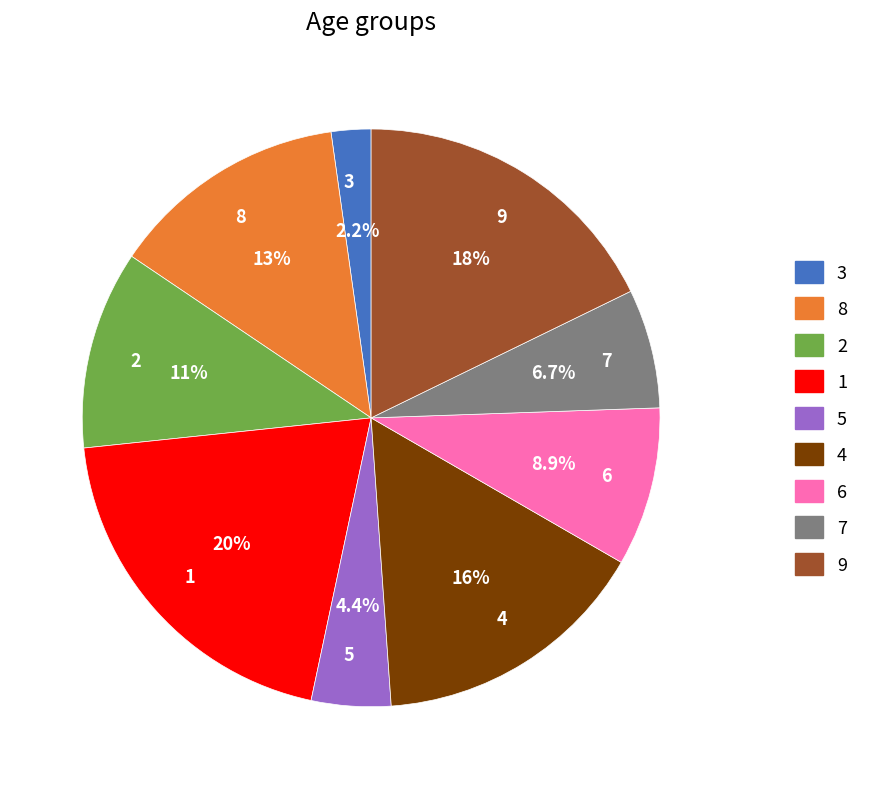

To the nearest percent, what is the combined percentage of 8 and 9?

31%